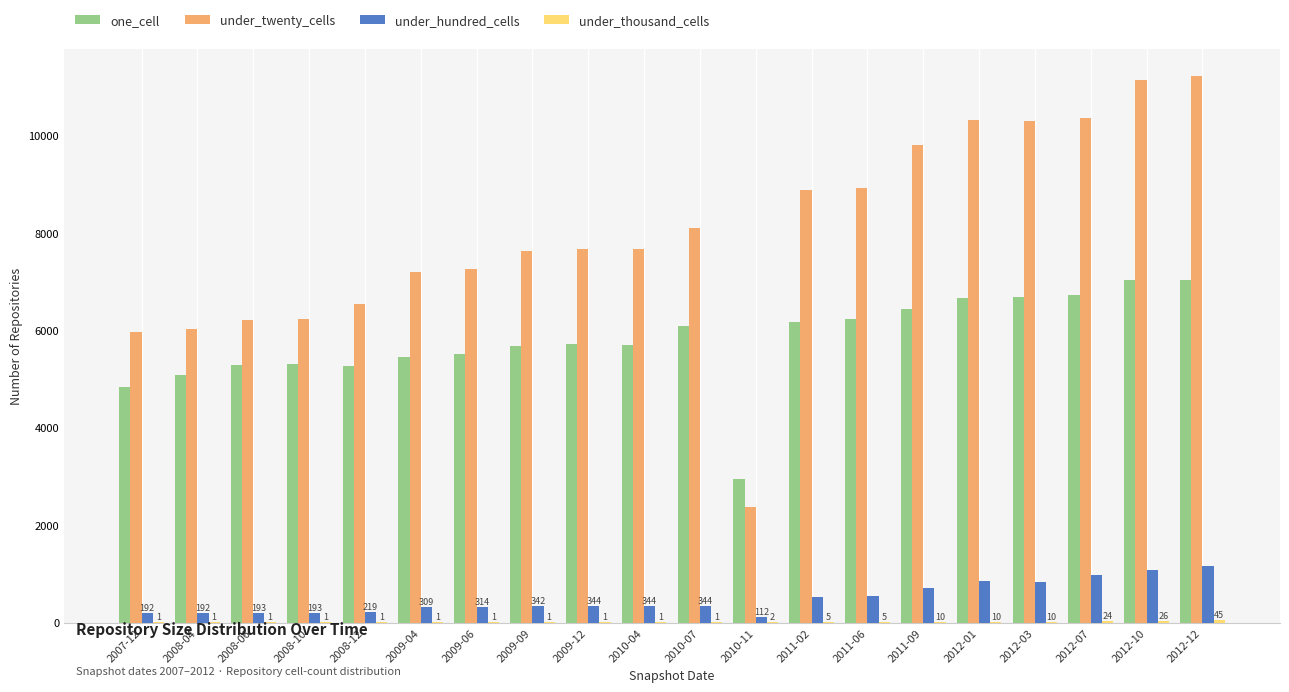

Which series changed the most between 2010-07 and 2012-10?

under_twenty_cells